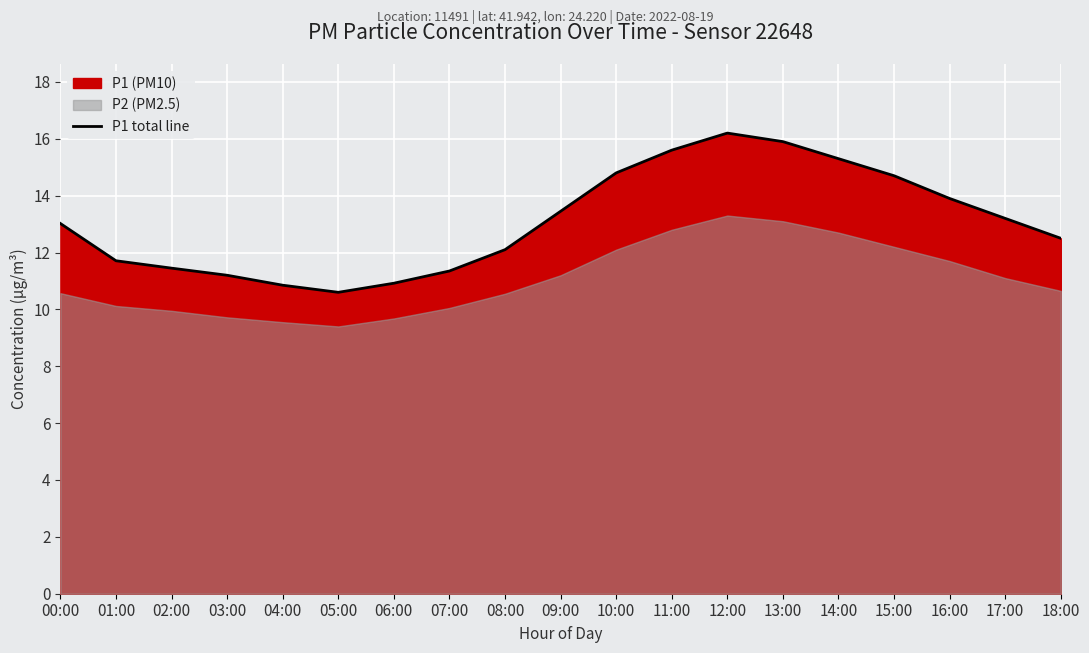

Rank the categories by value from highest to lowest.

12:00, 13:00, 11:00, 14:00, 10:00, 15:00, 16:00, 09:00, 17:00, 00:00, 18:00, 08:00, 01:00, 02:00, 07:00, 03:00, 06:00, 04:00, 05:00